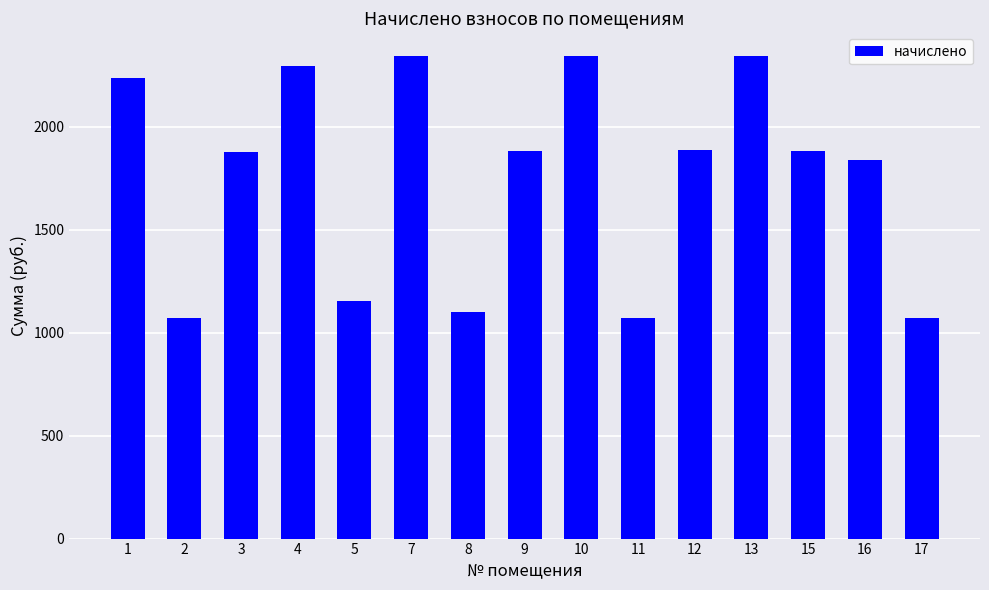

The chart shows a value of 1687.5 at 8. True or false?

False